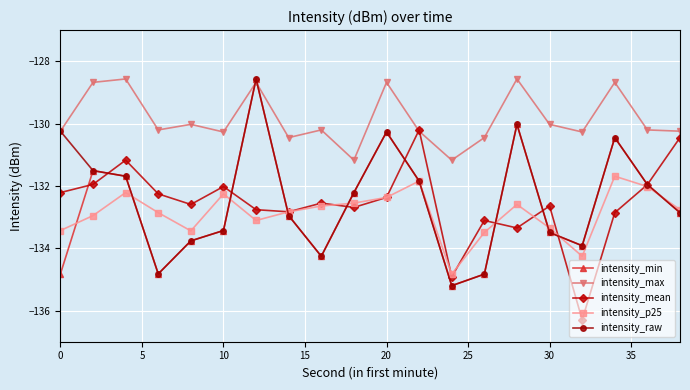

What is the minimum value shown in the chart?

-136.3